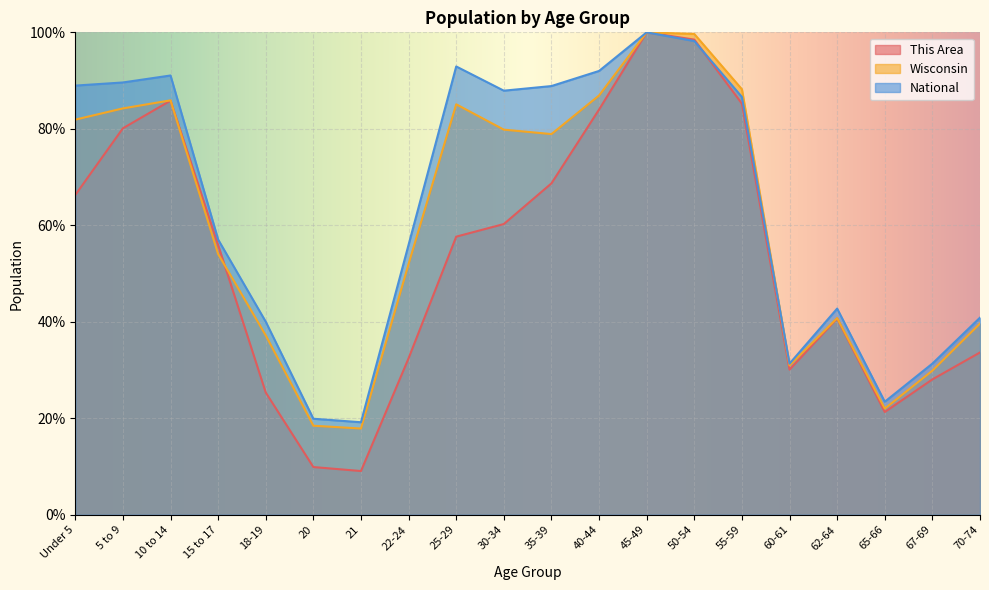

What is the sum of the Wisconsin values at 30-34 and 65-66?

101.8